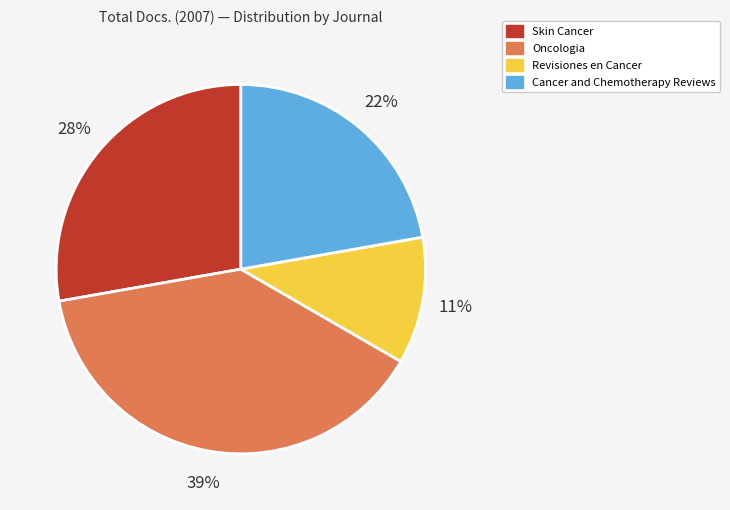

Combined, do Oncologia and Skin Cancer account for over 50%?

Yes